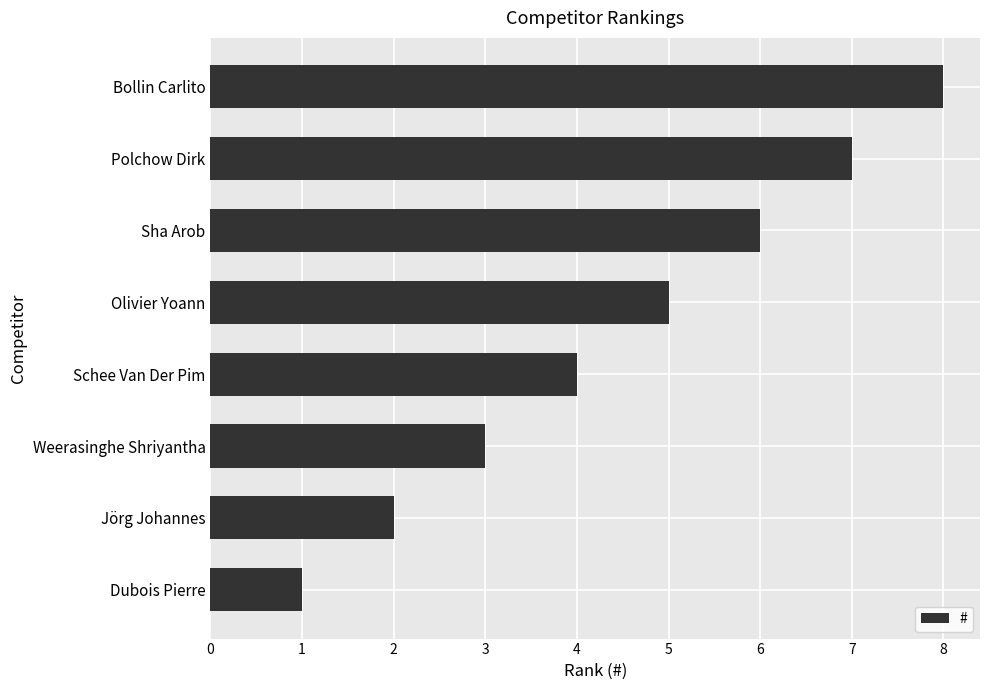

How many values are between 3 and 7?

5